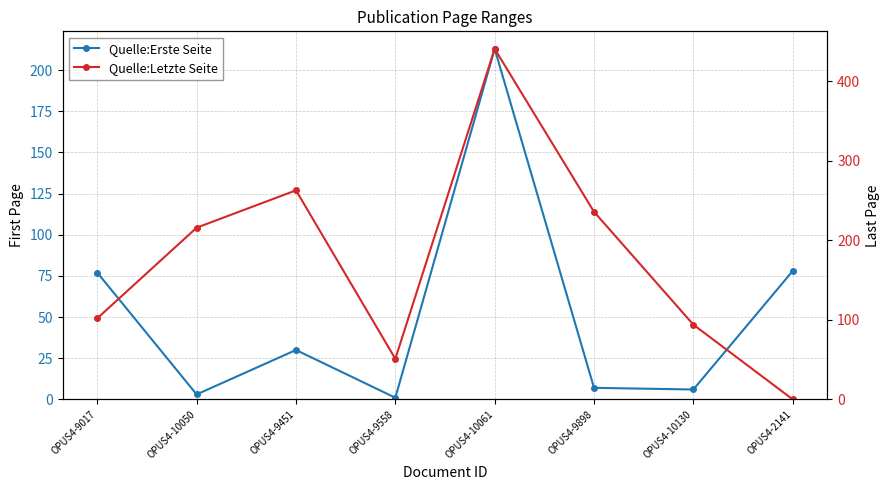

Which series has the widest spread of values?

Quelle:Letzte Seite